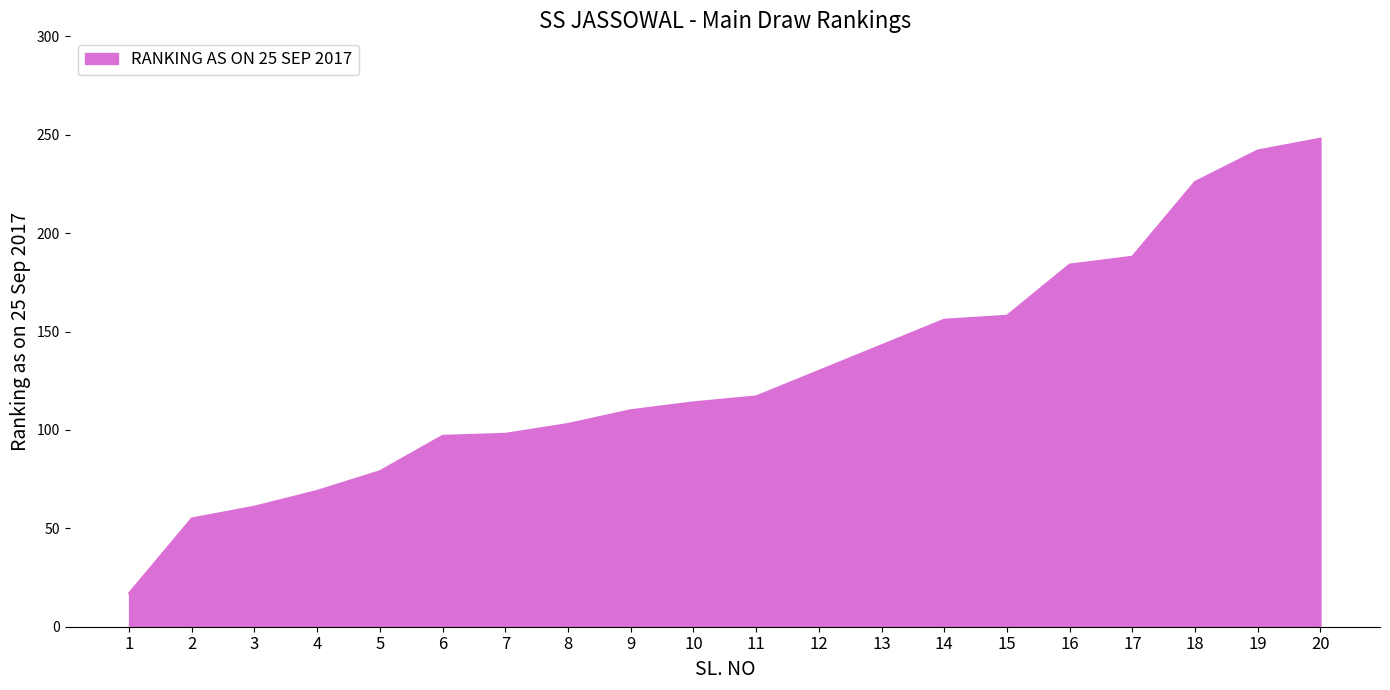

What is the sum of the values at 12 and 17?

318